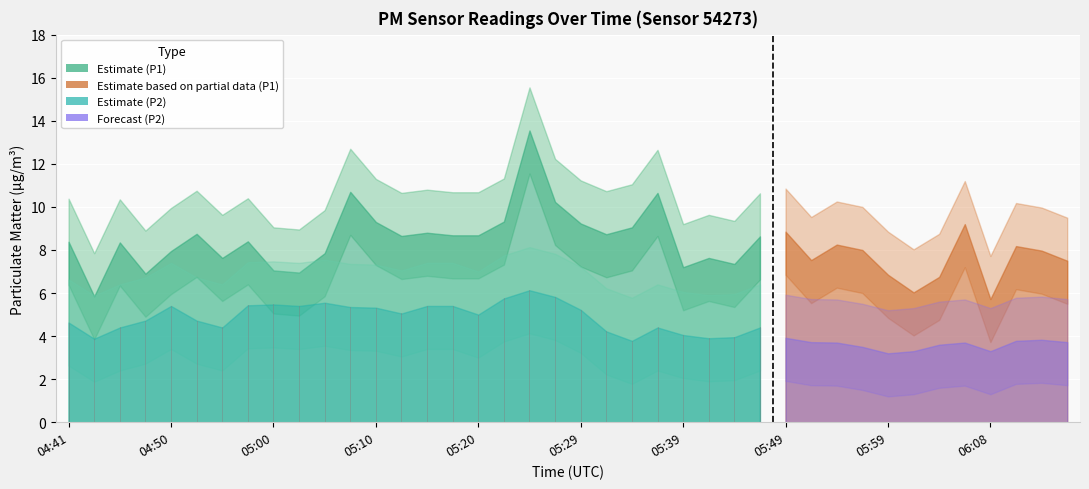

List the series in order of their overall mean, highest first.

P1, P2